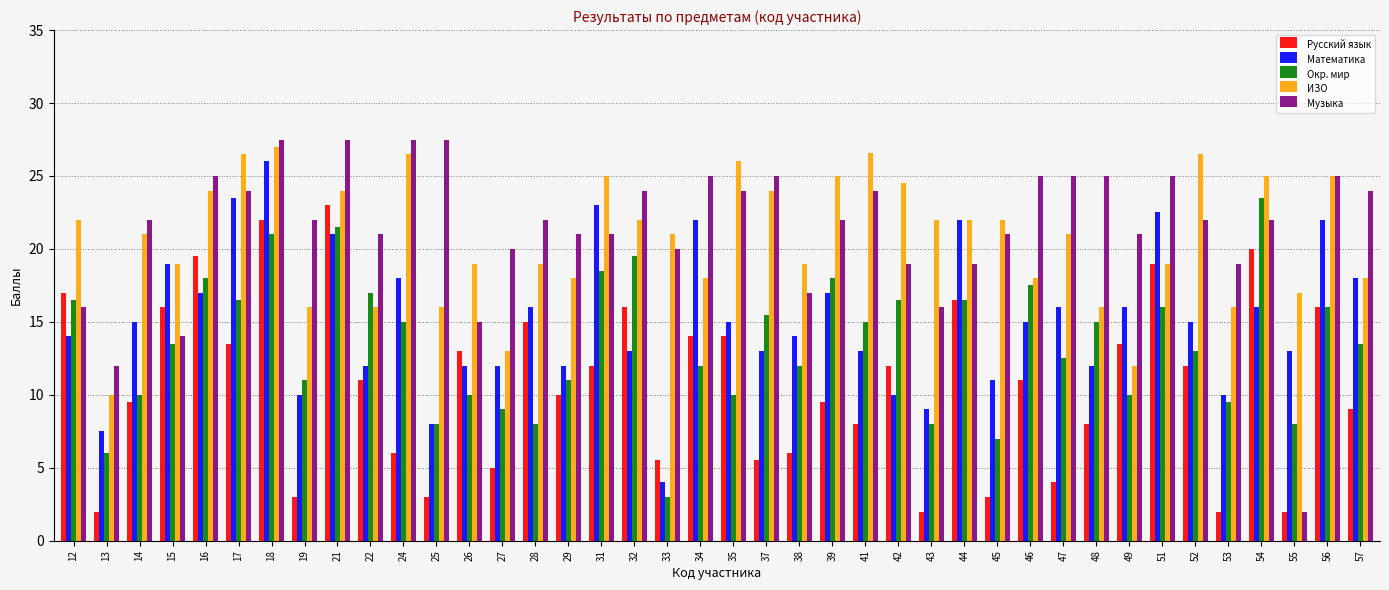

Is it true that Математика equals 14.1 at 53?

False